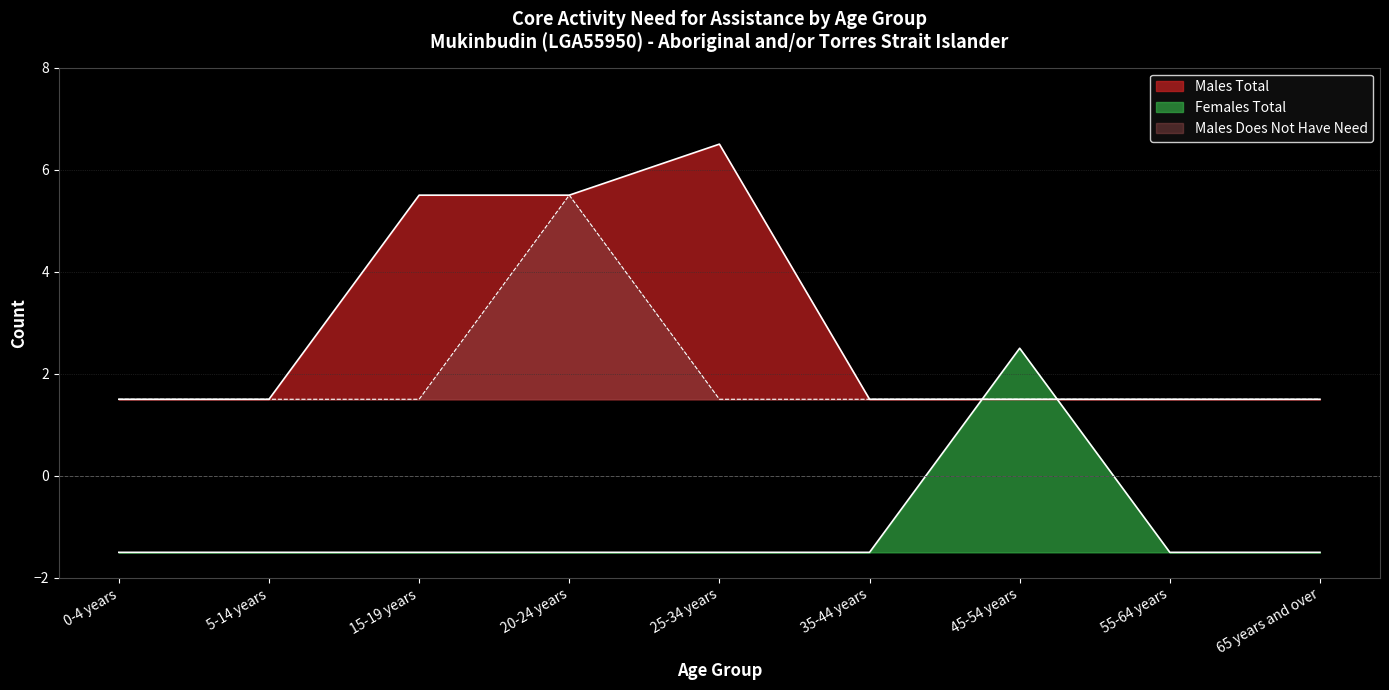

At which category does Males Does not have need reach its first local peak?

20-24 years